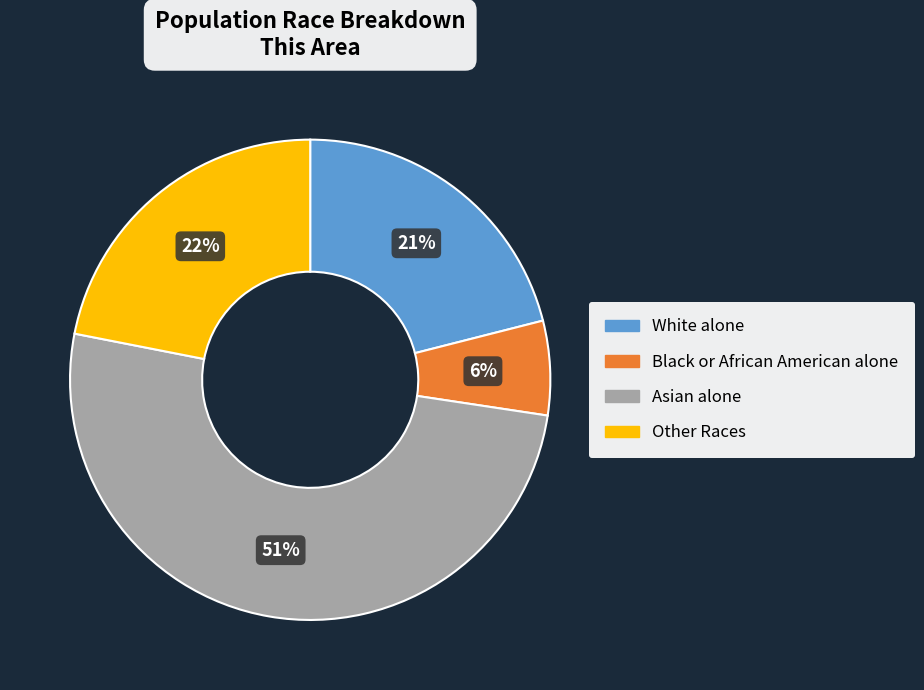

Is the sum of White alone and Black or African American alone greater than half?

No